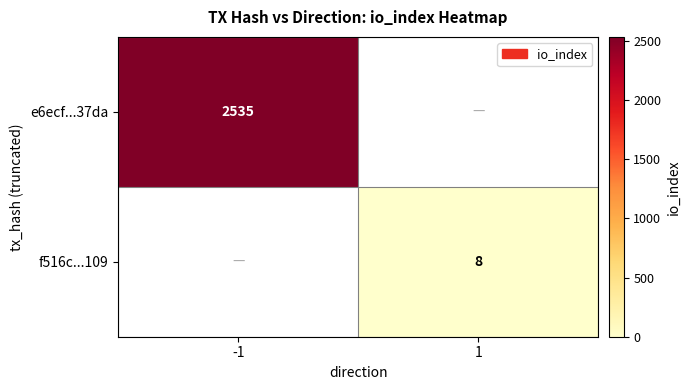

The value of e6ecf...37da at -1 is 2535. True or false?

True